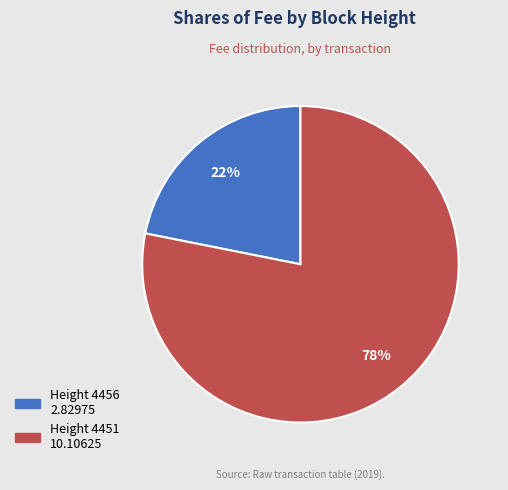

To the nearest percent, what is the difference between the largest and smallest slice percentages?

56%